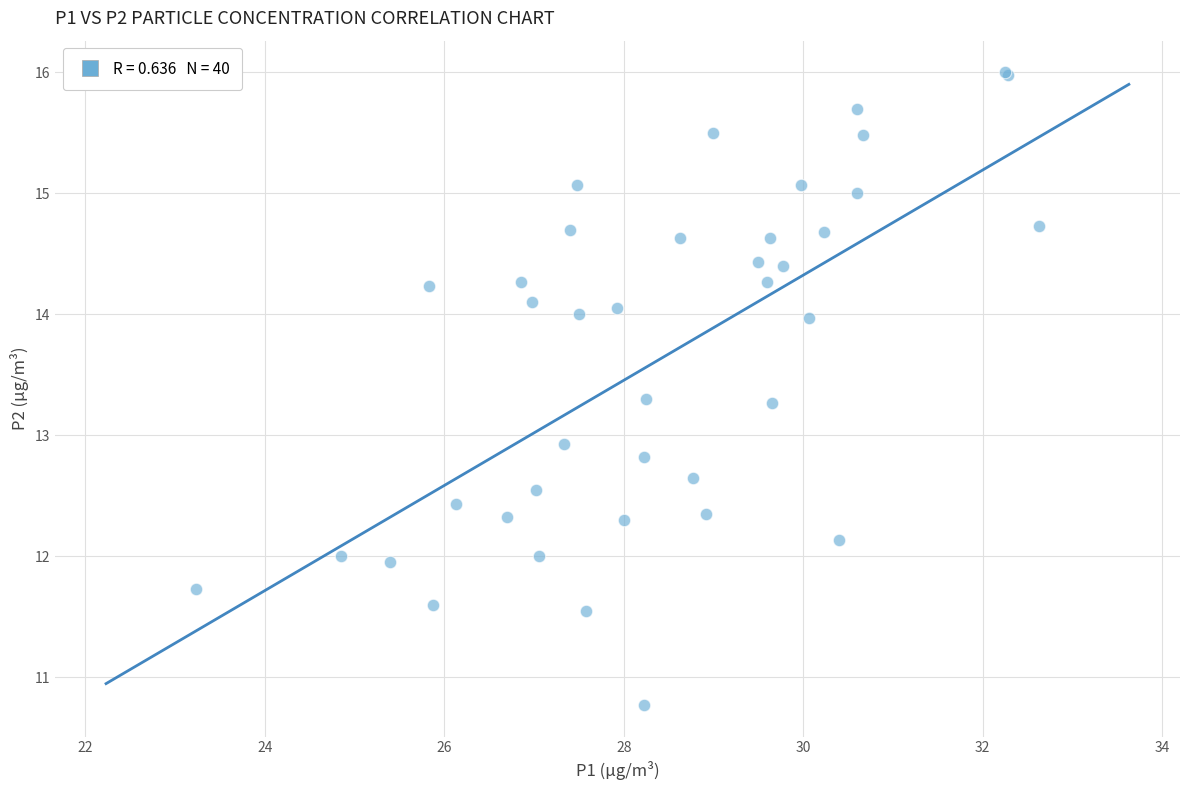

What Y value in the scatter plot is closest to 13?

12.9